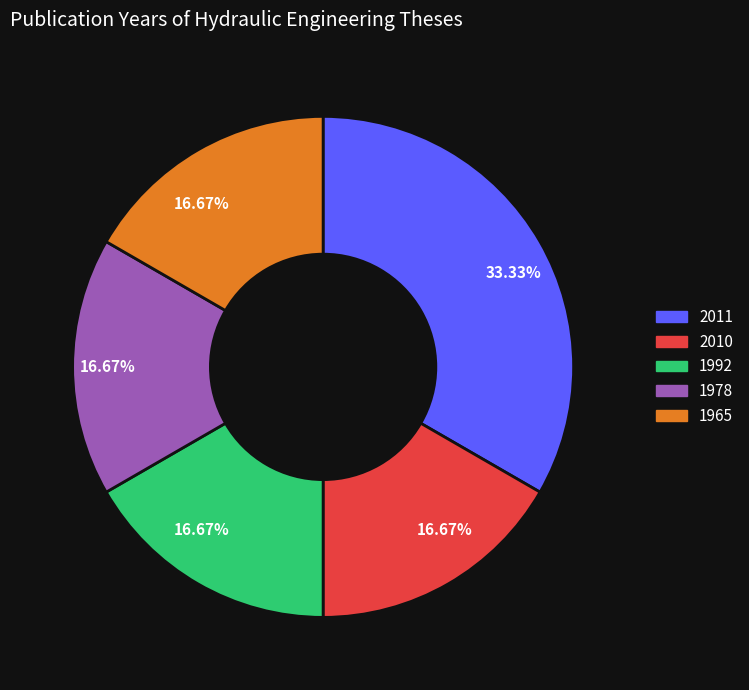

Is there any slice that represents more than half of the pie?

No